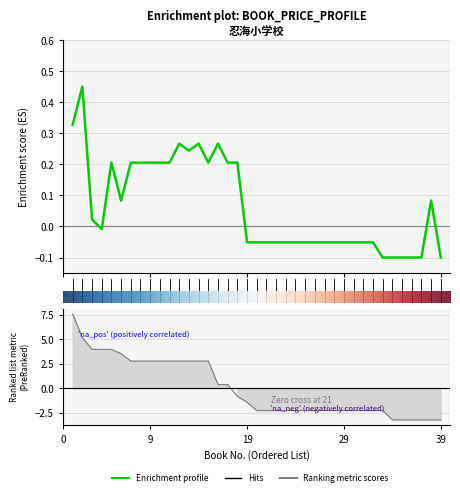

Count the number of data series in this chart.

1